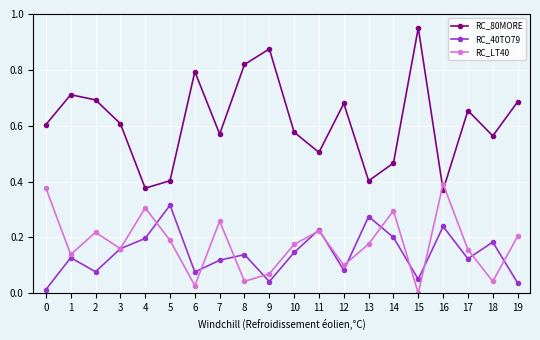

True or false: RC_80MORE and RC_40TO79 cross at least once.

False